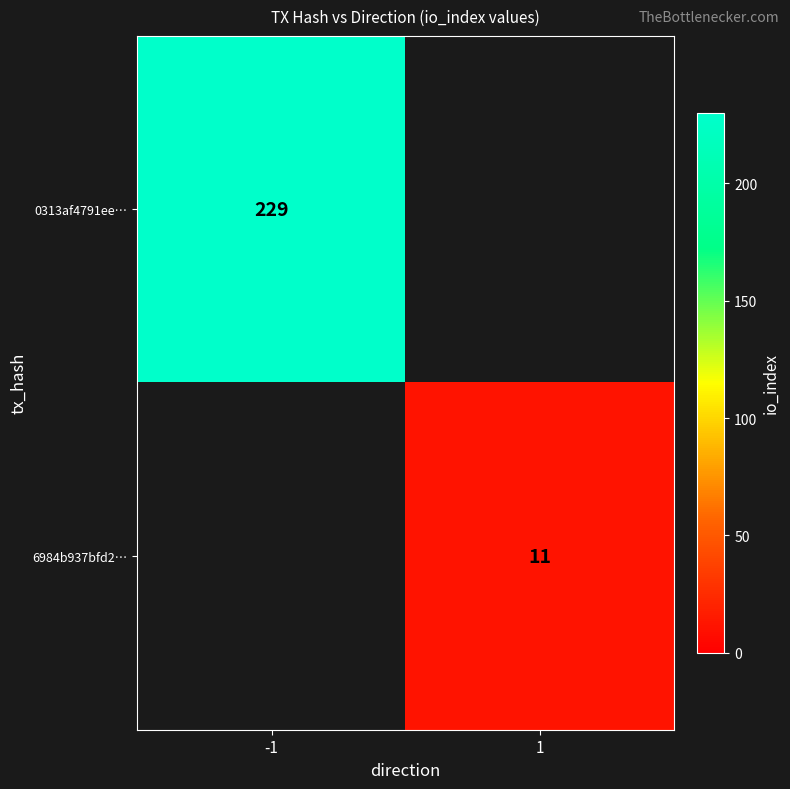

Is the value of 0313af4791ee… at -1 greater than the value of 6984b937bfd2… at 1?

Yes